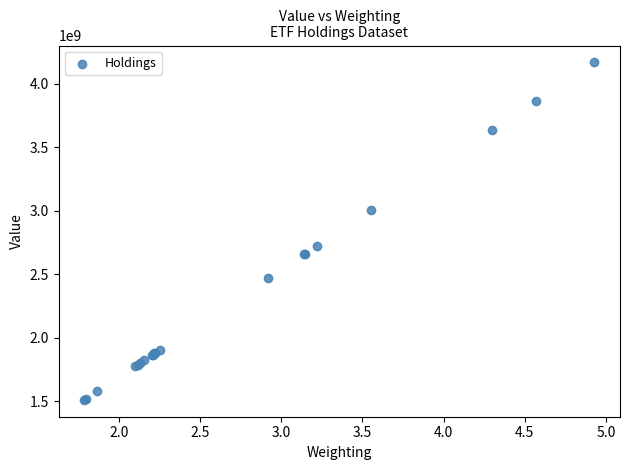

What Y value in the scatter plot is closest to 2840120000?

2724658000